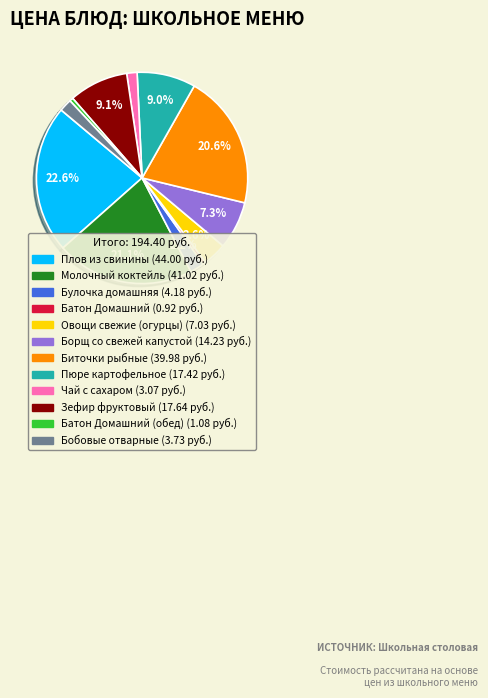

Is there any slice that represents more than half of the pie?

No